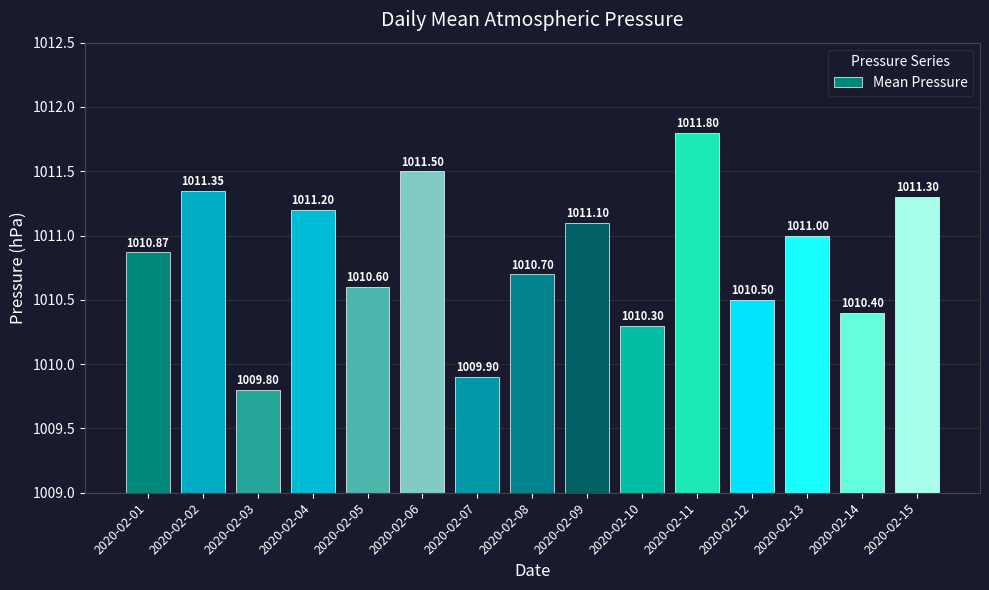

Reading right to left, extract all data points from this chart.

2020-02-15=1011.3	2020-02-14=1010.4	2020-02-13=1011.0	2020-02-12=1010.5	2020-02-11=1011.8	2020-02-10=1010.3	2020-02-09=1011.1	2020-02-08=1010.7	2020-02-07=1009.9	2020-02-06=1011.5	2020-02-05=1010.6	2020-02-04=1011.2	2020-02-03=1009.8	2020-02-02=1011.4	2020-02-01=1010.9